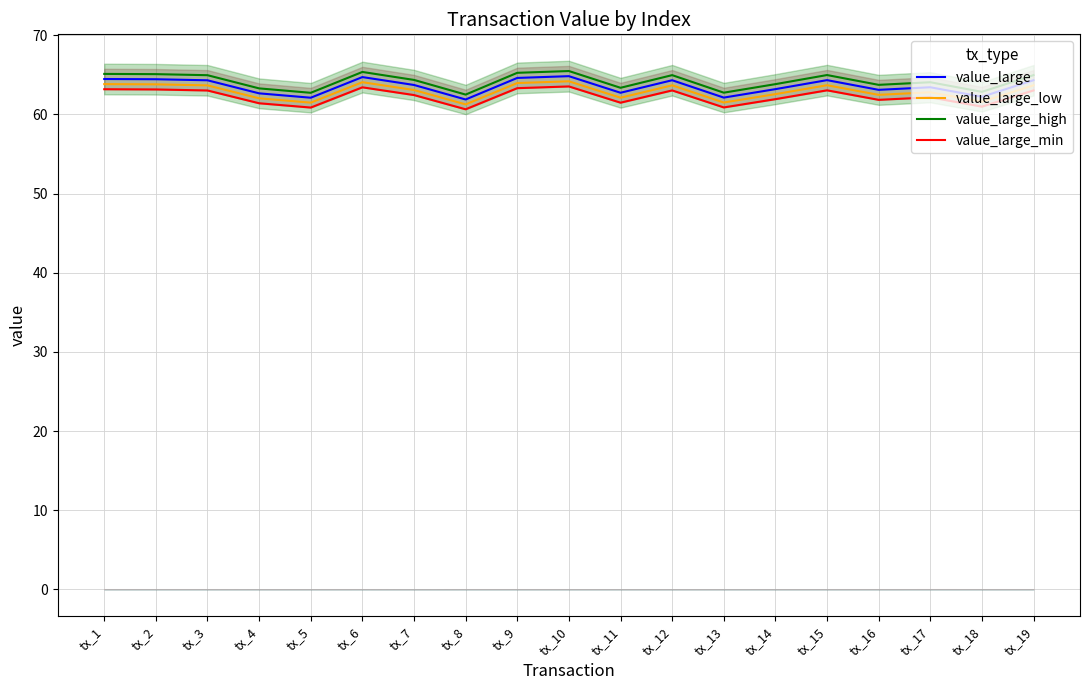

Which has a higher value, tx_17 or tx_10?

tx_10